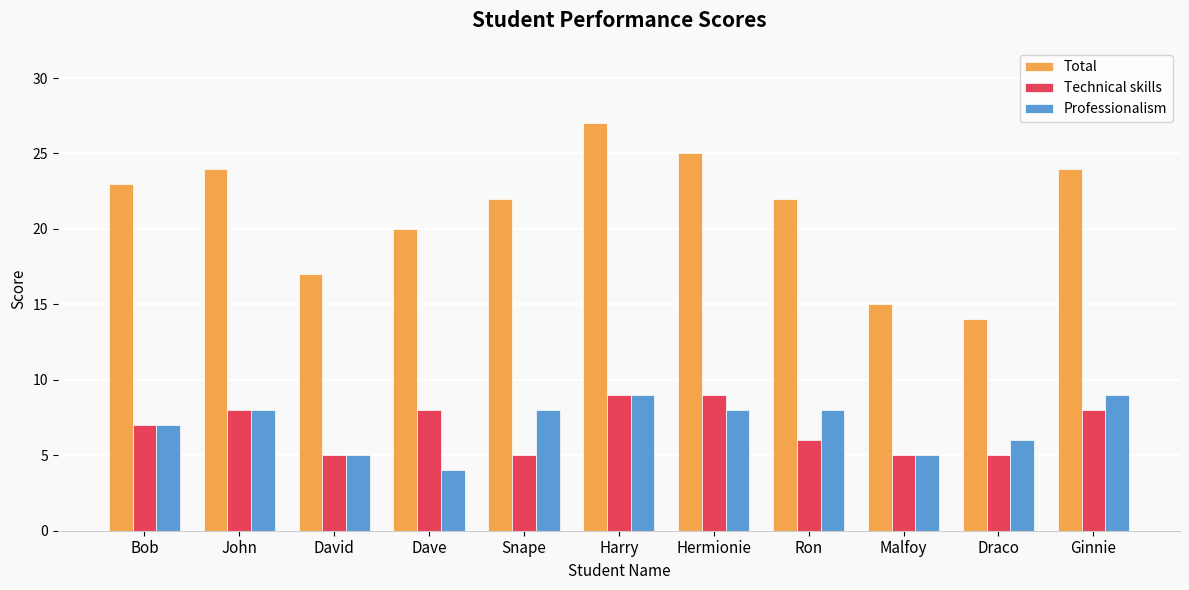

Is it true that Technical skills equals 9 at Hermionie?

True